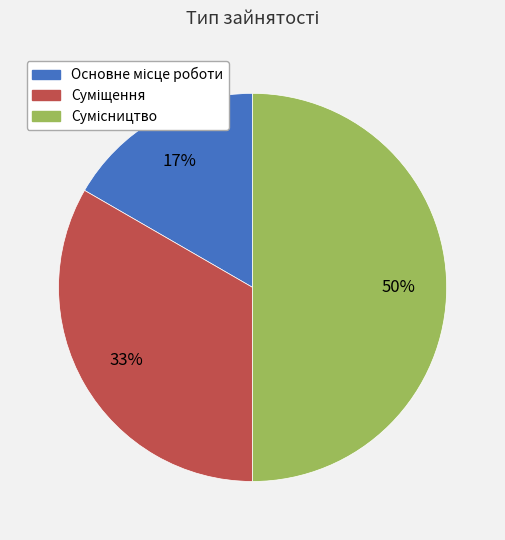

To the nearest percent, what is the average slice percentage?

33%